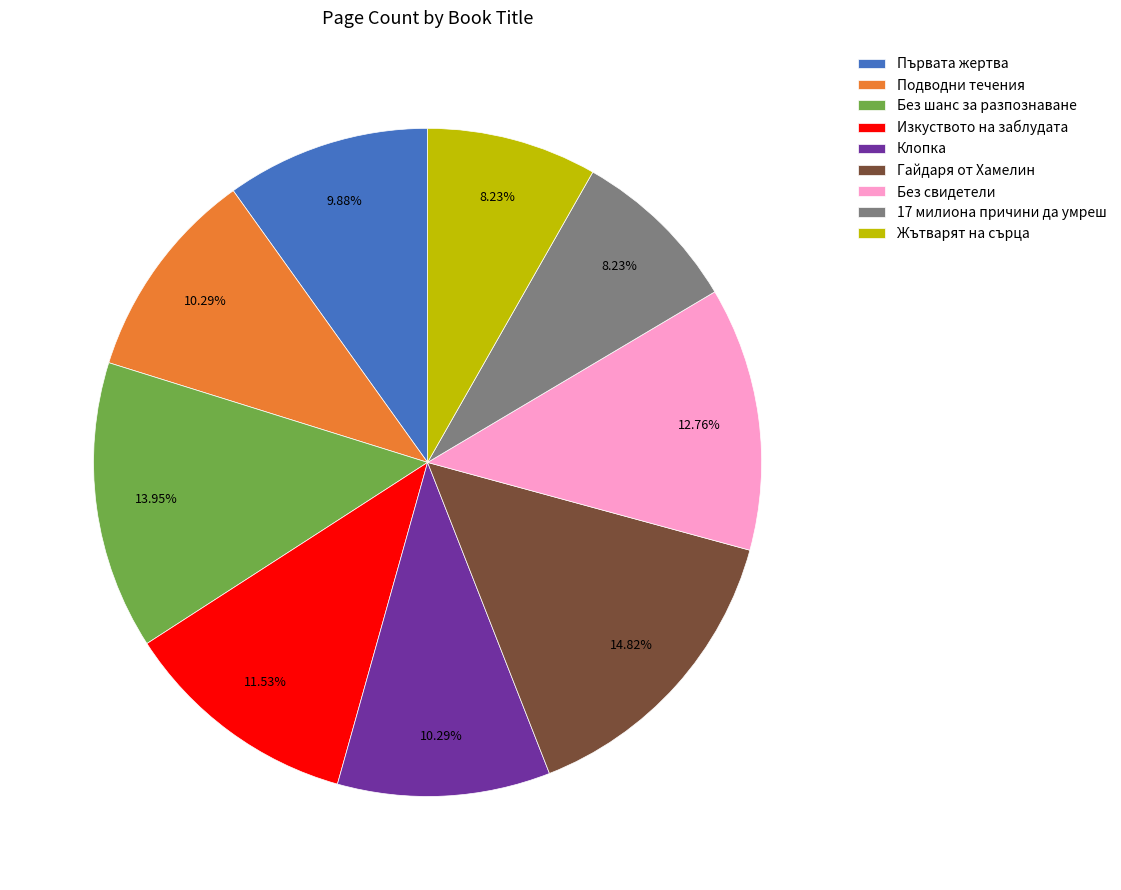

Which slice is the largest?

Гайдаря от Хамелин